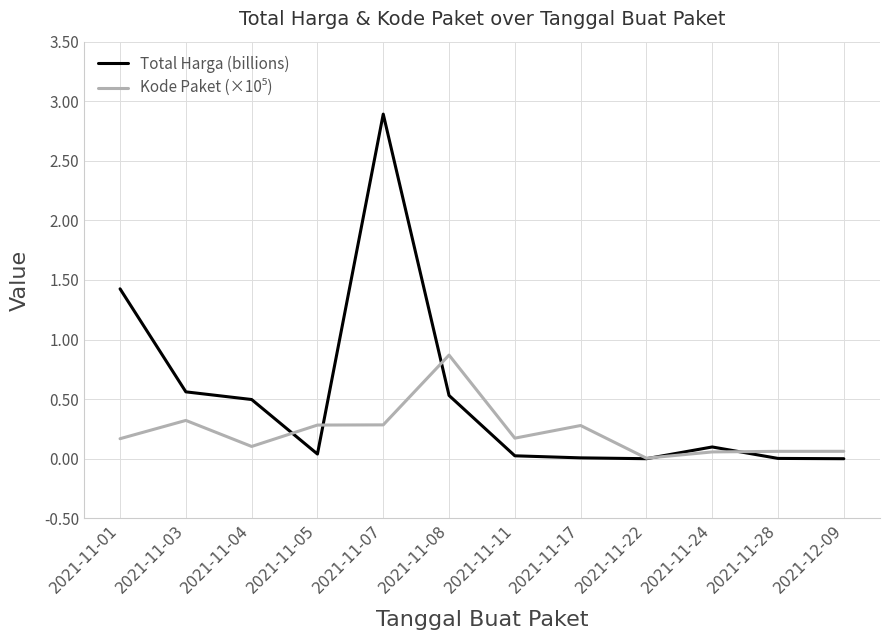

Does the chart have visible grid lines?

Yes